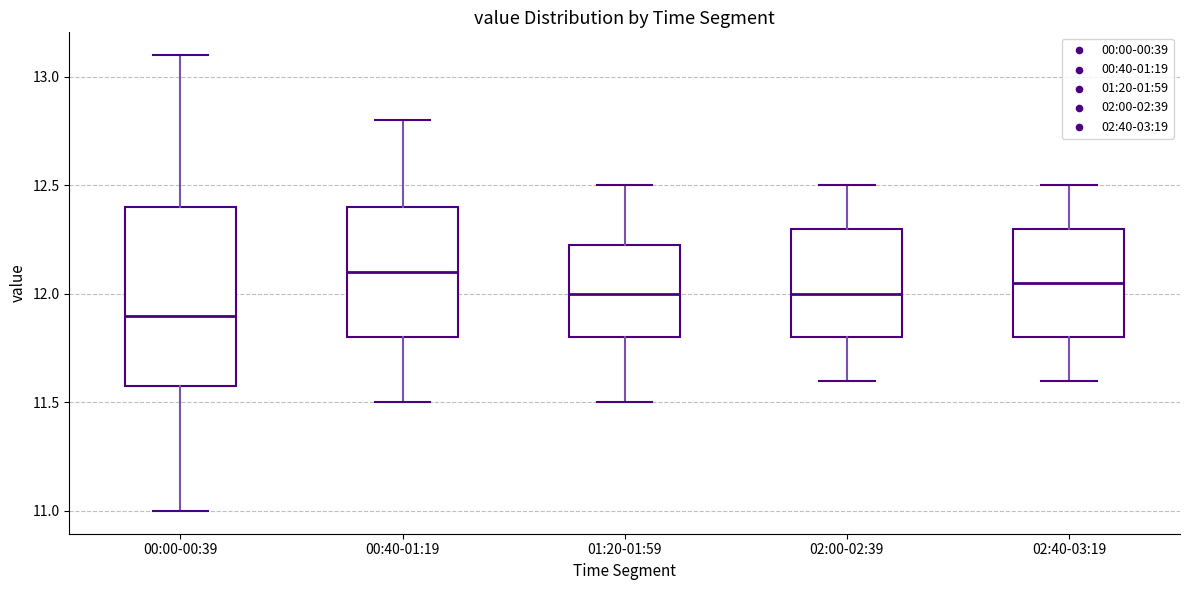

Which box's median line is the lowest?

00:00-00:39